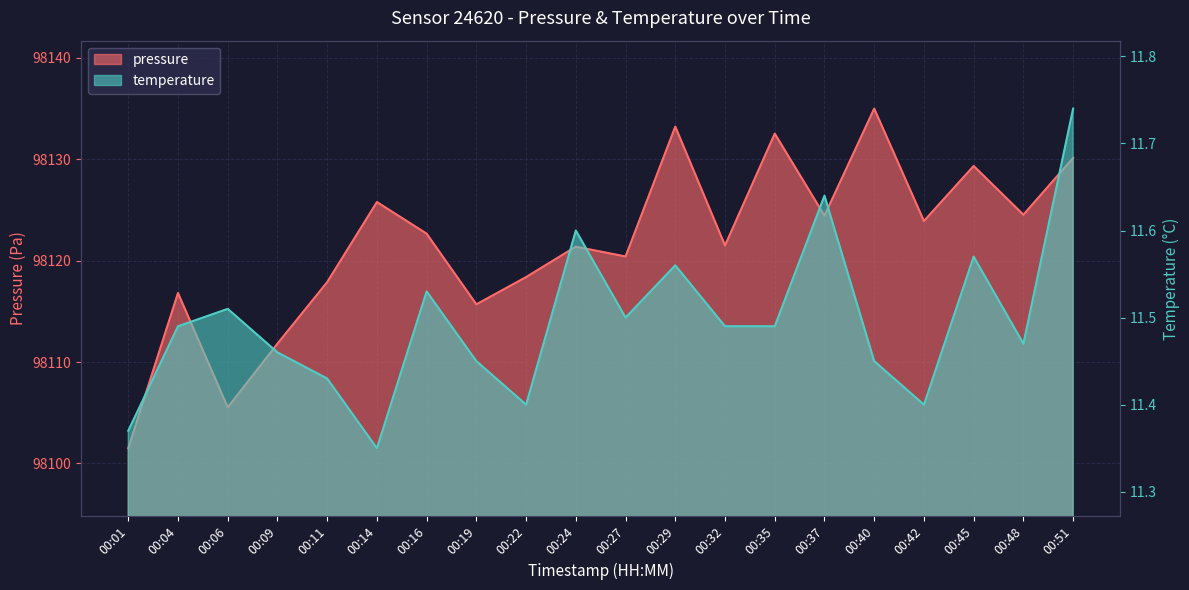

Which series has the largest range (max minus min)?

pressure